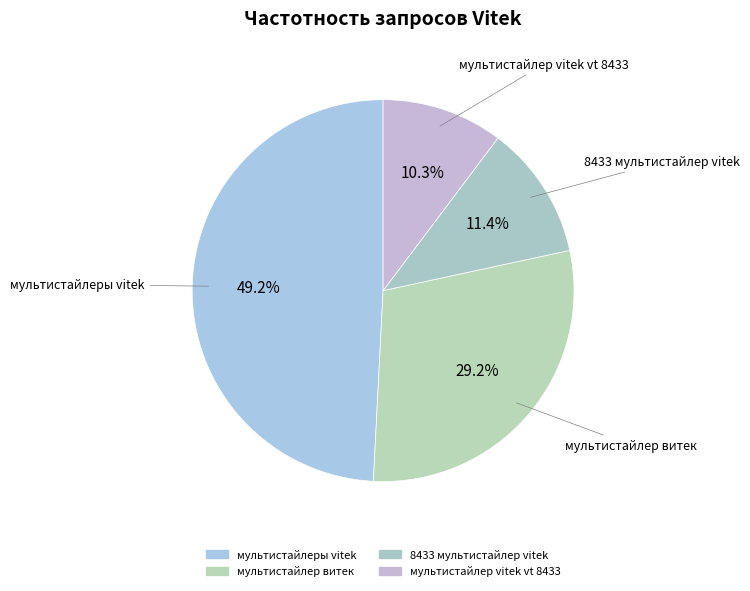

To the nearest percent, what is the average slice percentage?

25%